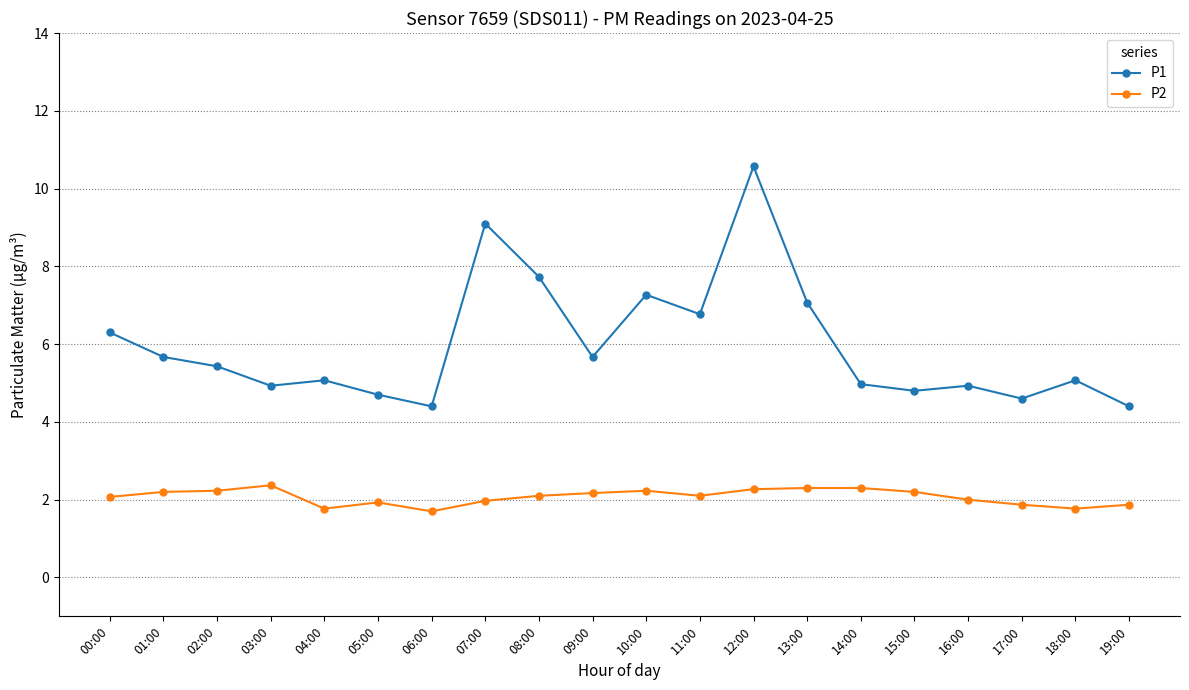

Which category has the highest value across all series?

12:00